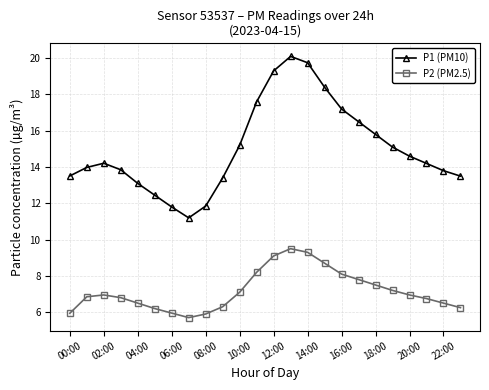

What is the lowest value of the P2 (PM2.5) series?

5.7